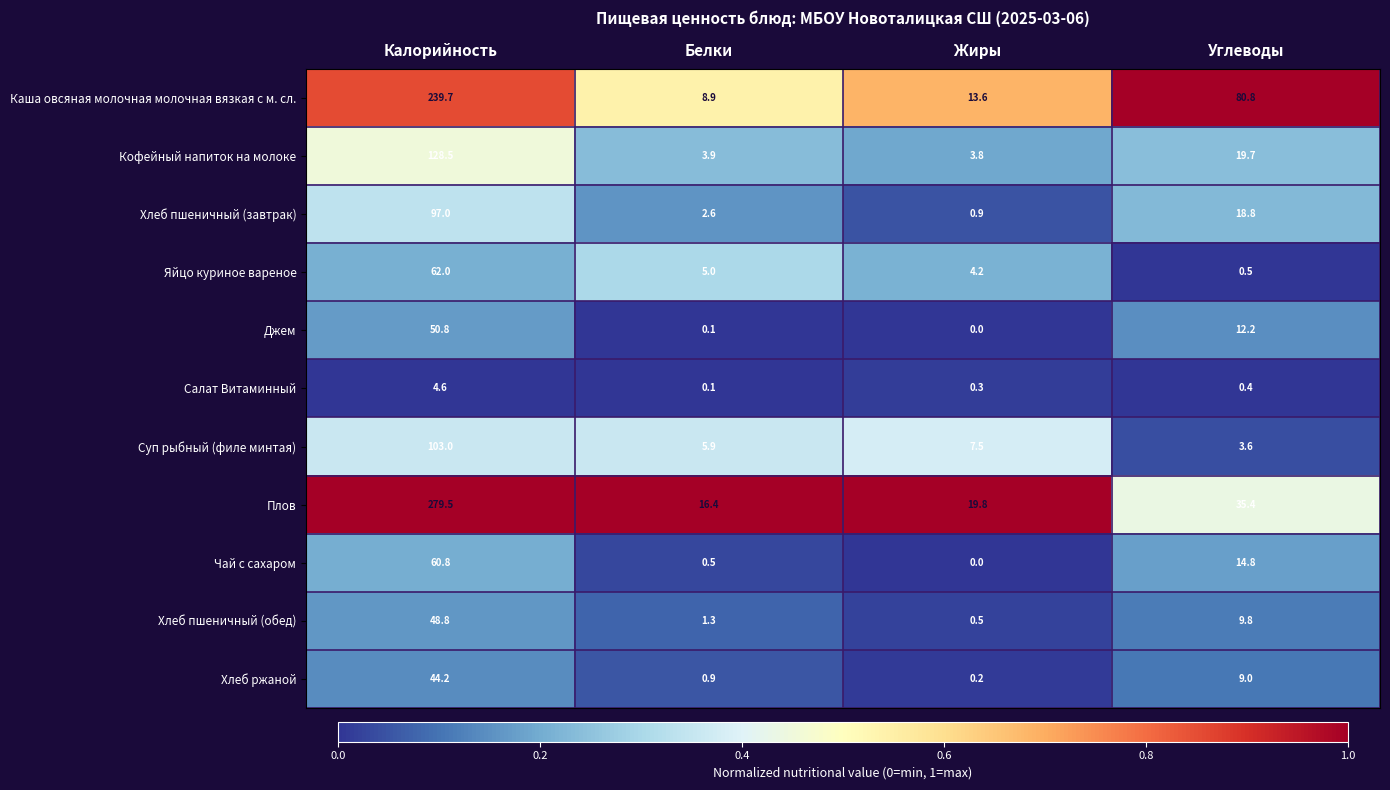

The Плов series shows 60.7 at Калорийность. True or false?

False